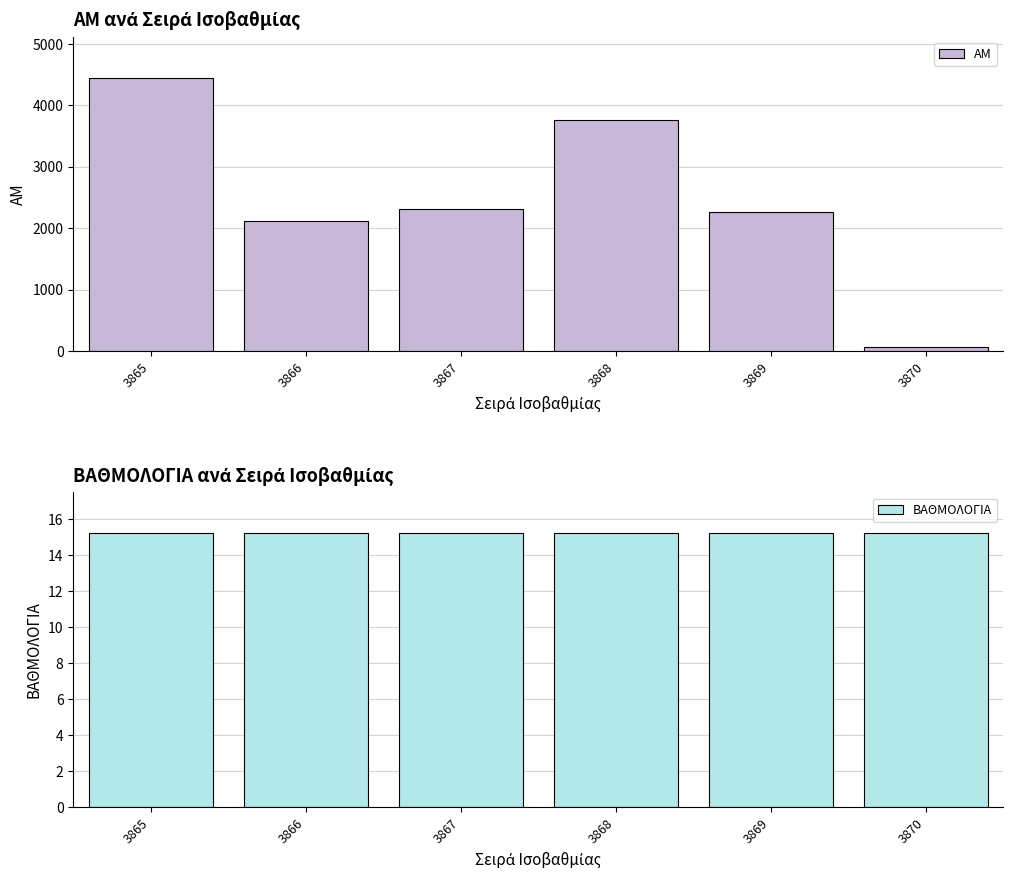

Is the value of ΑΜ at 3866 greater than the value of ΒΑΘΜΟΛΟΓΙΑ at 3868?

Yes